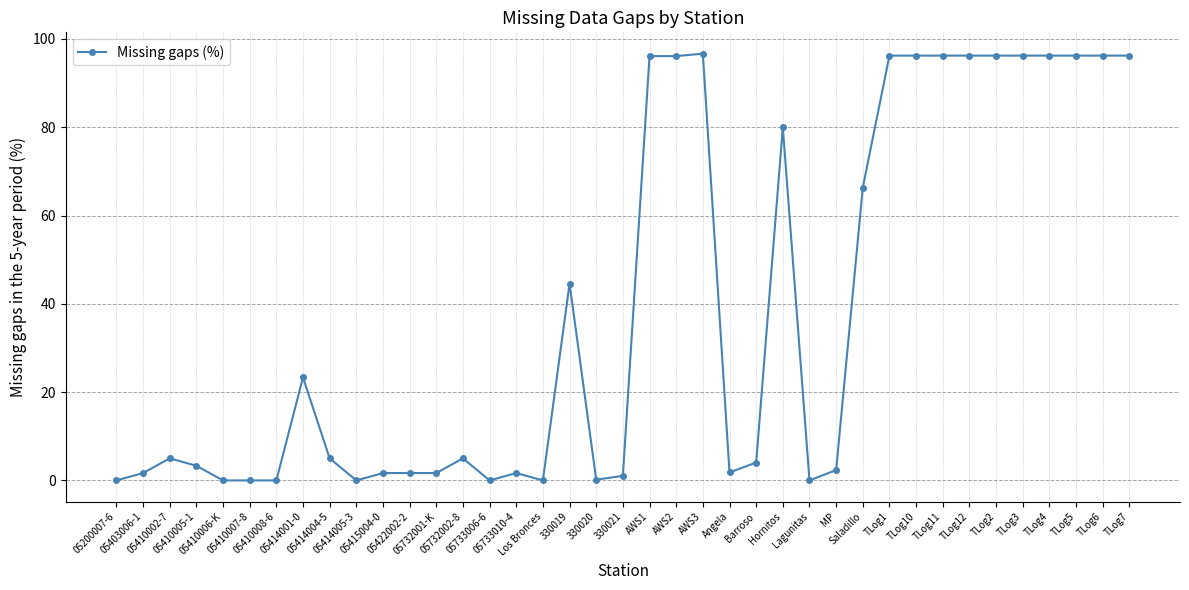

Does the chart display data point markers on the line(s)?

Yes